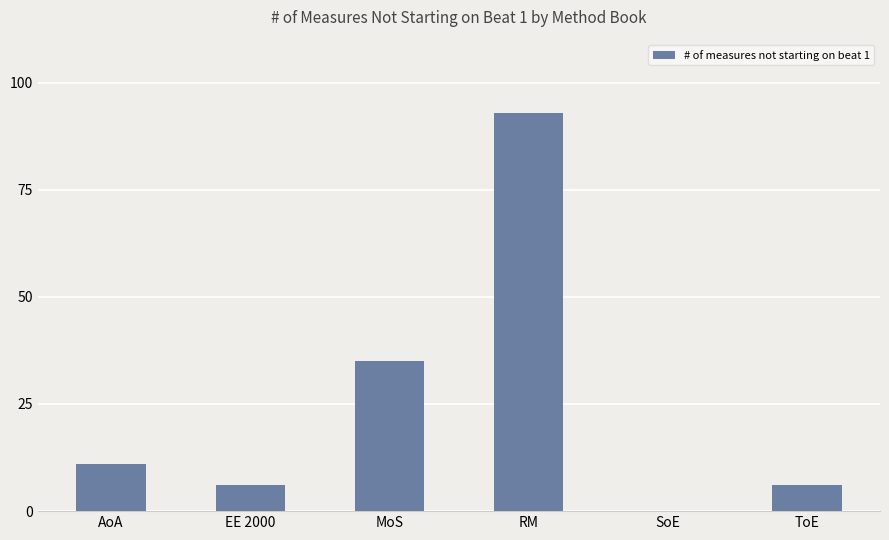

Reading right to left, extract all data points from this chart.

ToE=6	SoE=0	RM=93	MoS=35	EE 2000=6	AoA=11